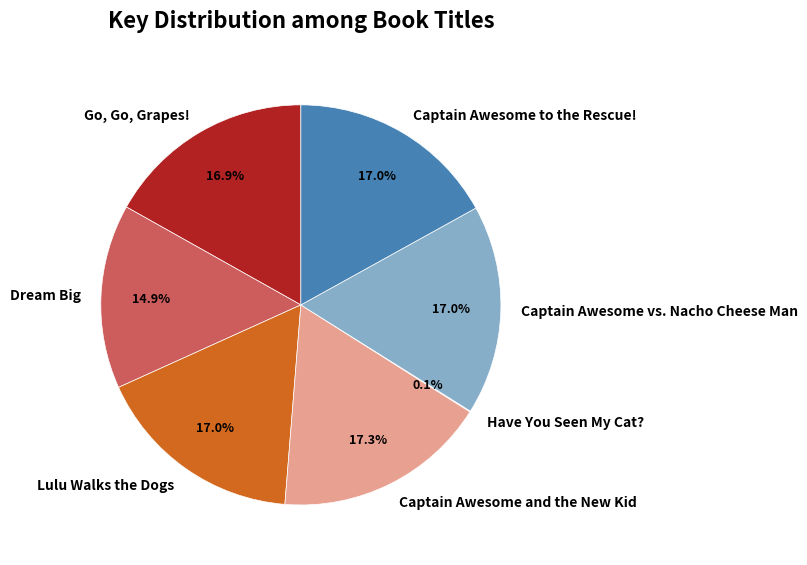

Do Dream Big and Captain Awesome vs. Nacho Cheese Man together represent more than half of the pie?

No